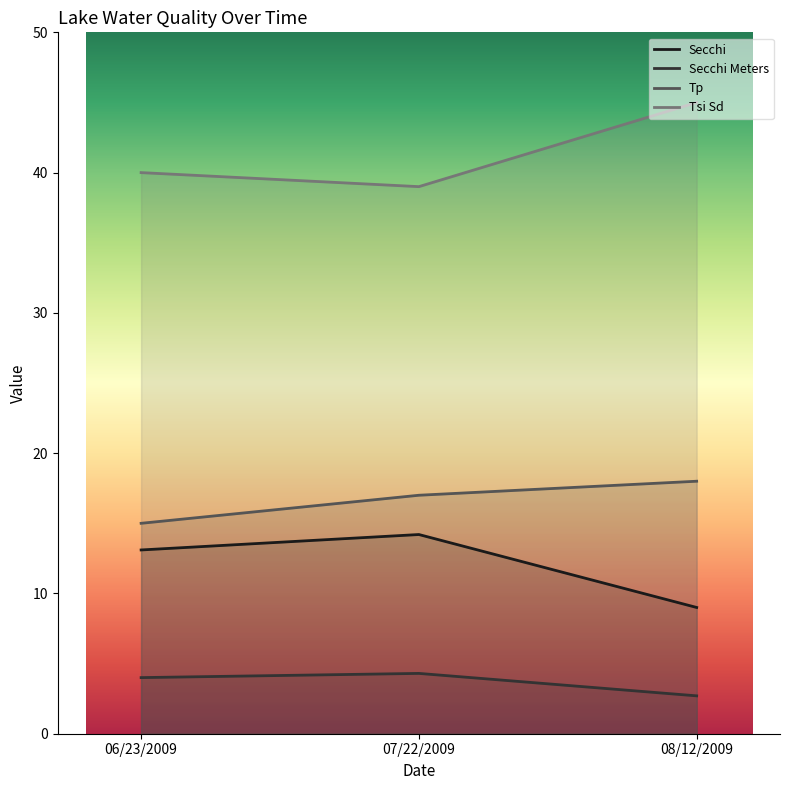

The Secchi series shows 14.2 at 07/22/2009. True or false?

True